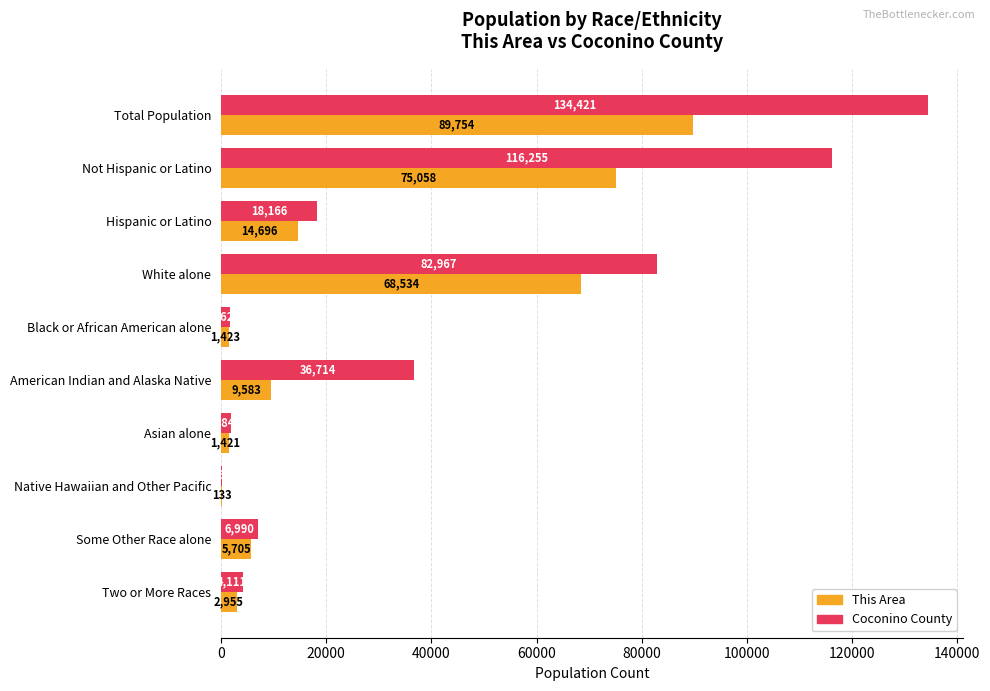

What is the sum of all Coconino County values?

403263